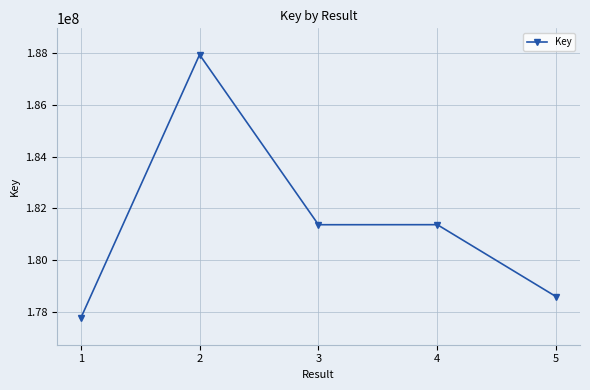

Count the number of data series in this chart.

1